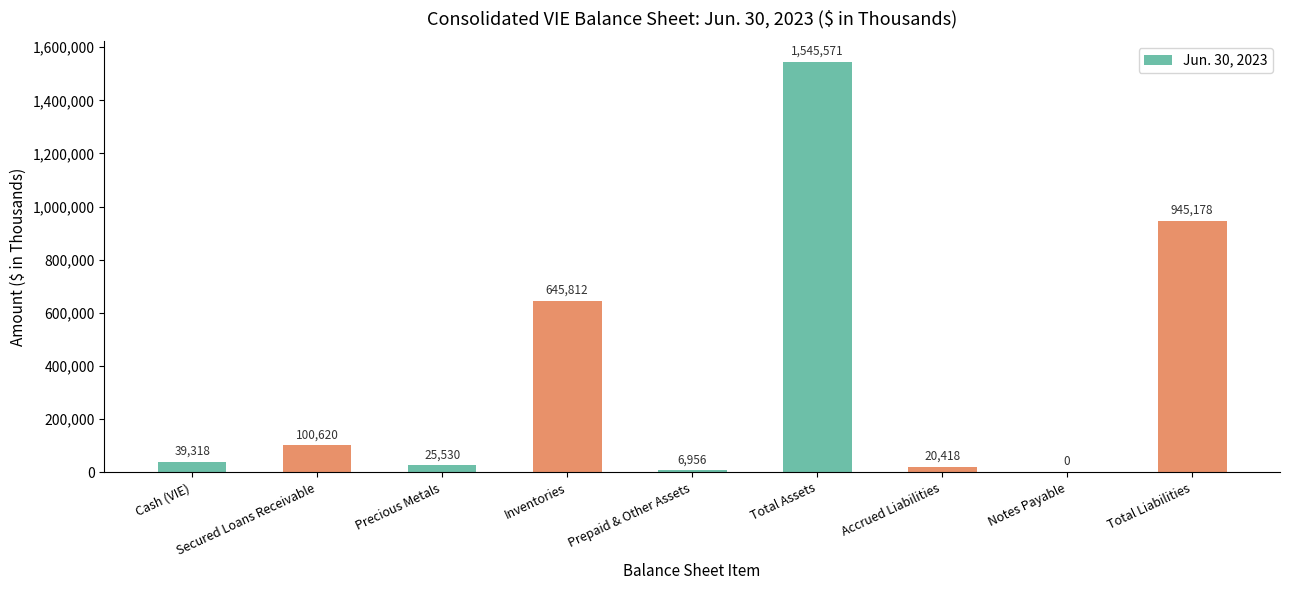

What is the maximum value shown in the chart?

1545571